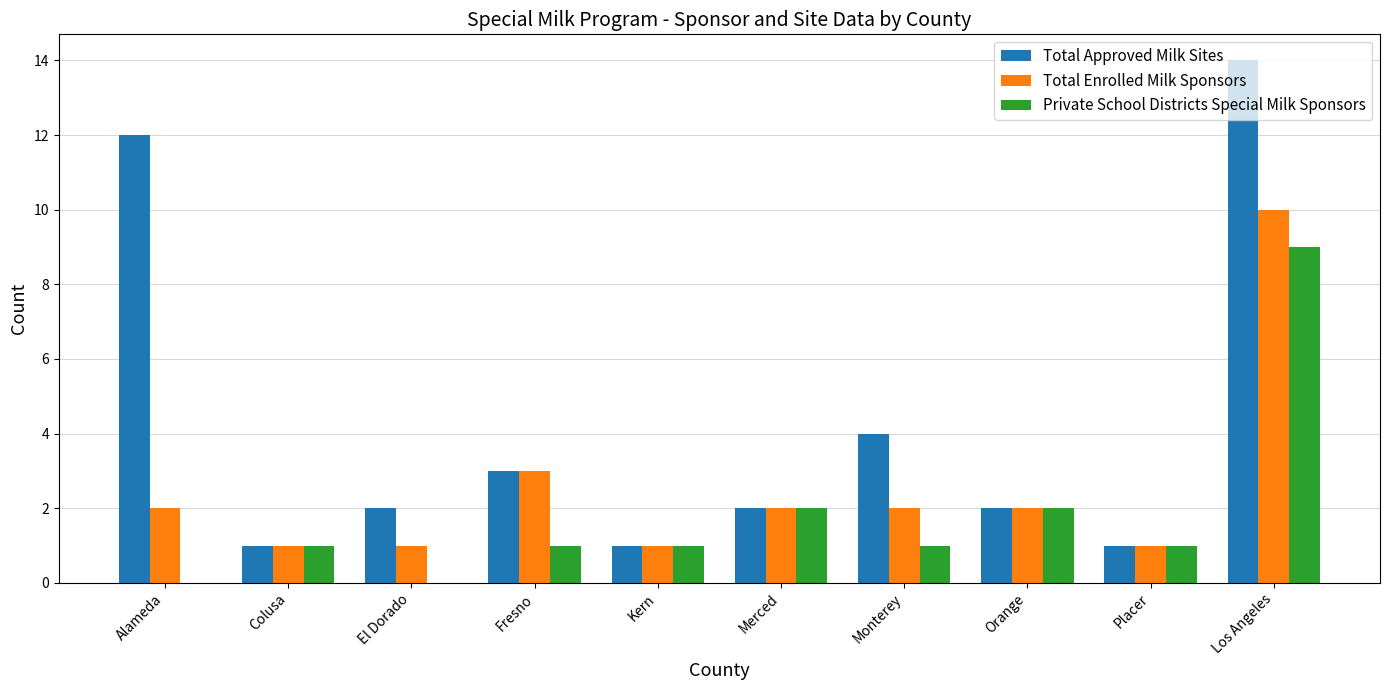

The Total Approved Milk Sites series shows 1 at Placer. True or false?

True